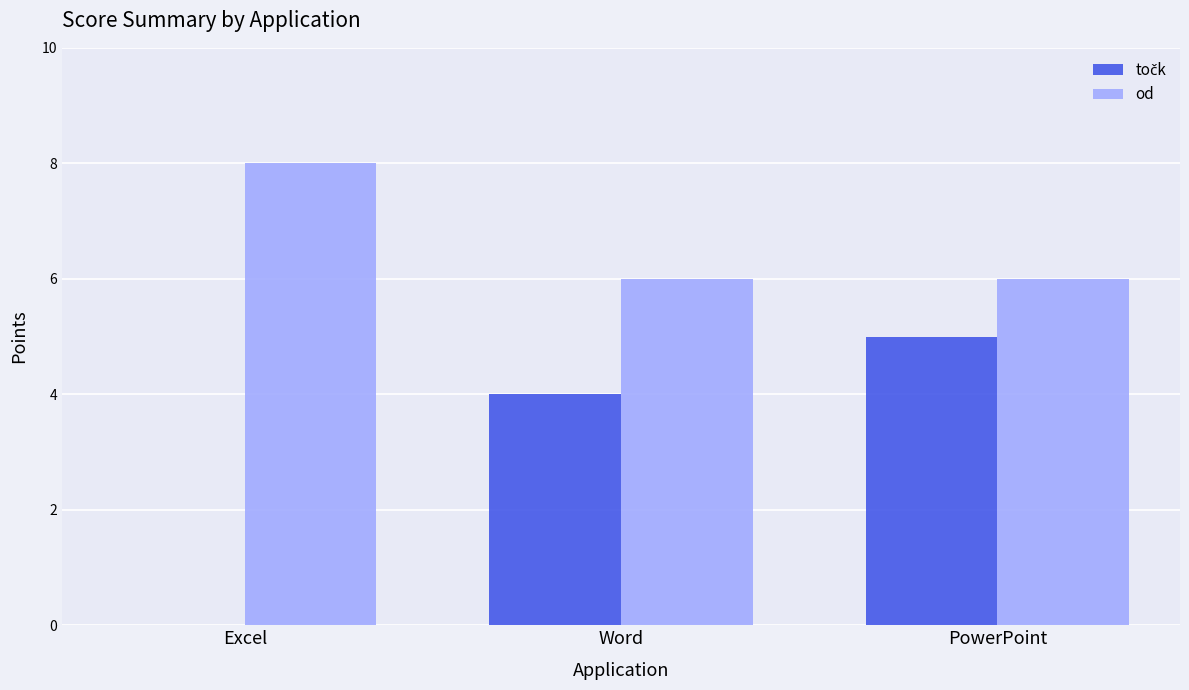

The value of od at Excel is 8. True or false?

True